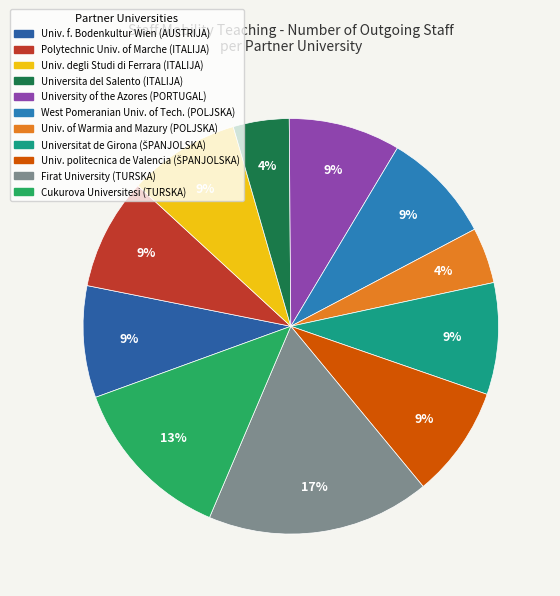

How many segments does this pie chart have?

11